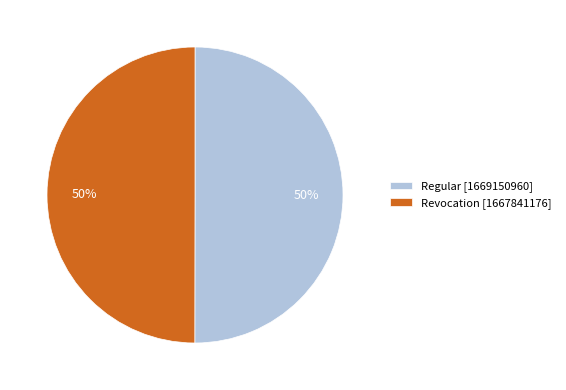

How many segments does this pie chart have?

2